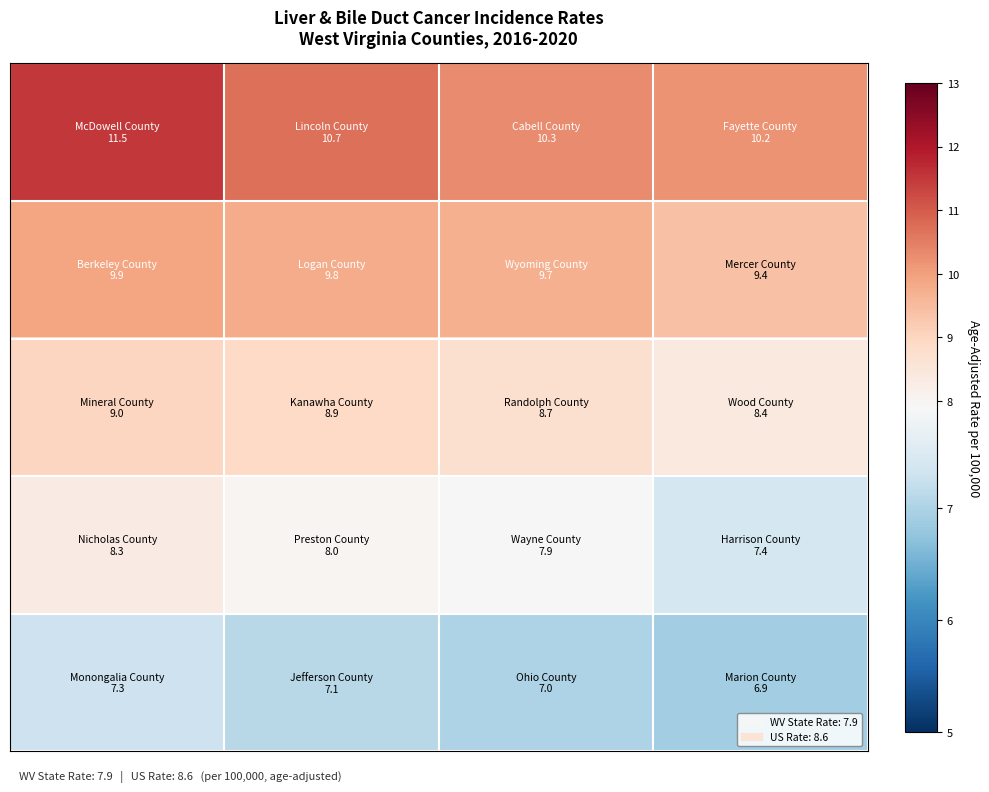

What is the minimum value shown in the chart?

6.9